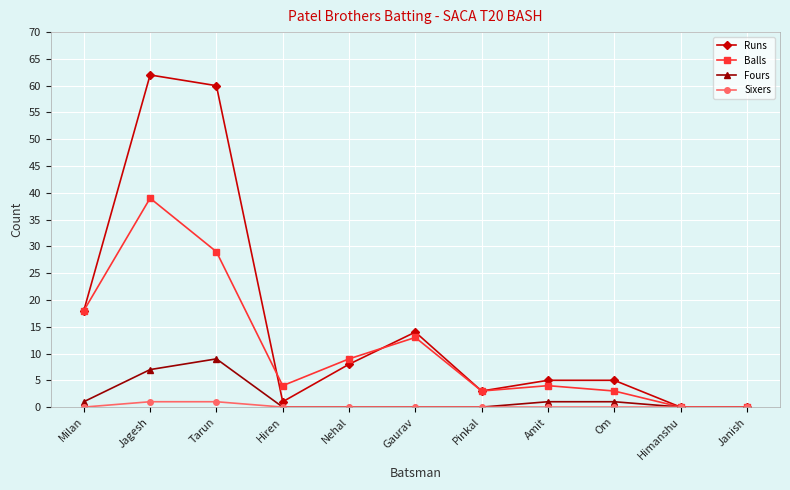

What is the difference between the Runs values at Om and Hiren?

4